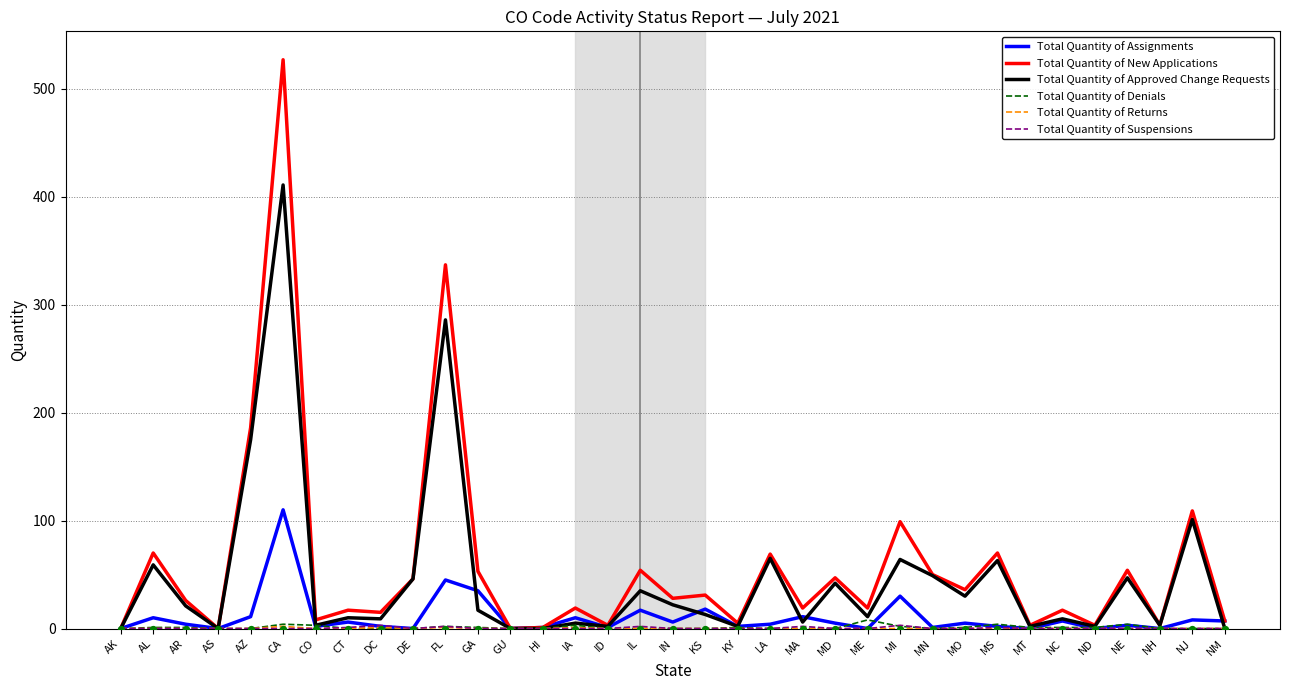

Which series reaches the maximum Y coordinate?

Total Quantity of New Applications